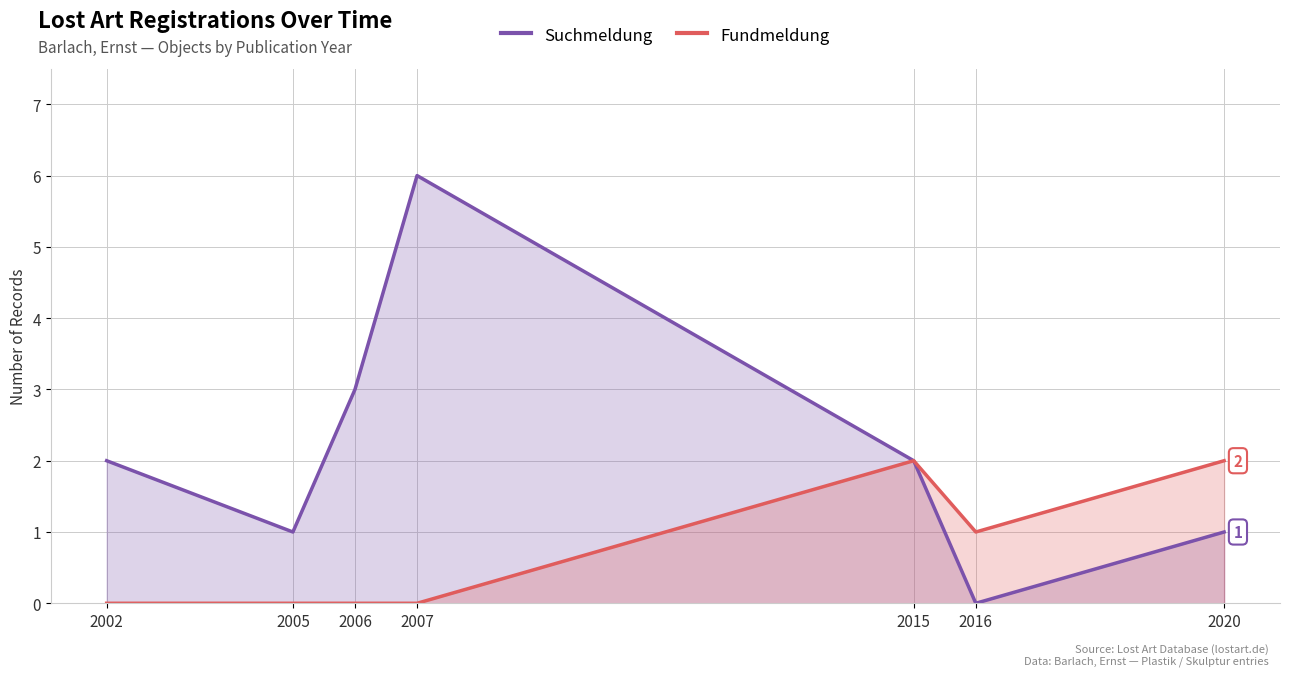

The Fundmeldung series shows 1 at 2015. True or false?

False